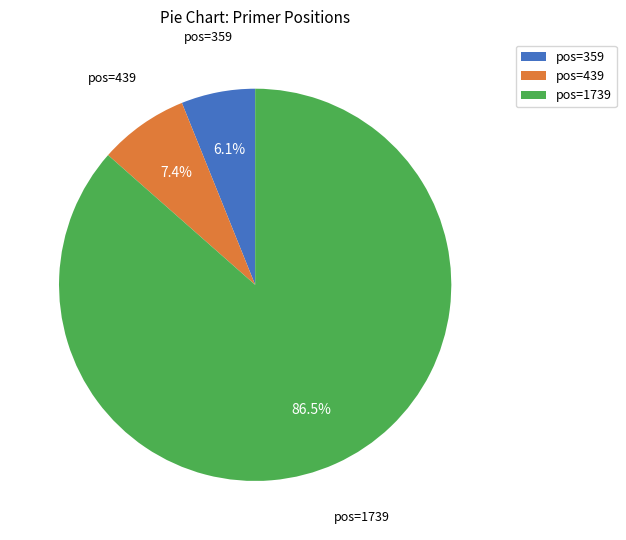

Rank the categories by value from highest to lowest.

pos=1739, pos=439, pos=359